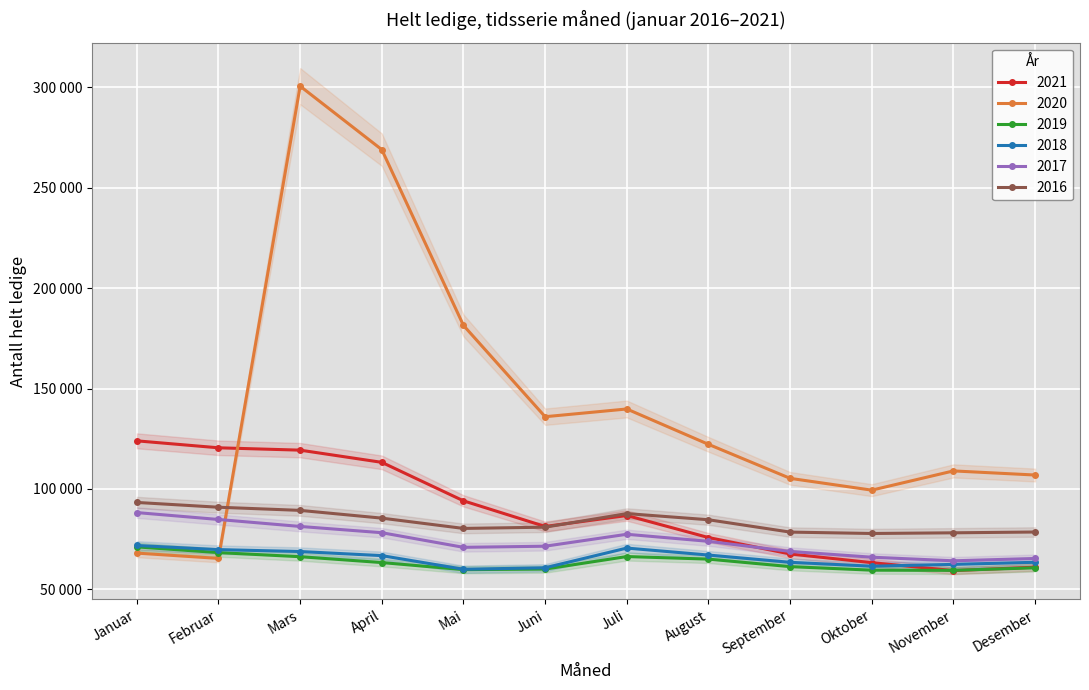

How many data points in 2016 are less than 84669?

6